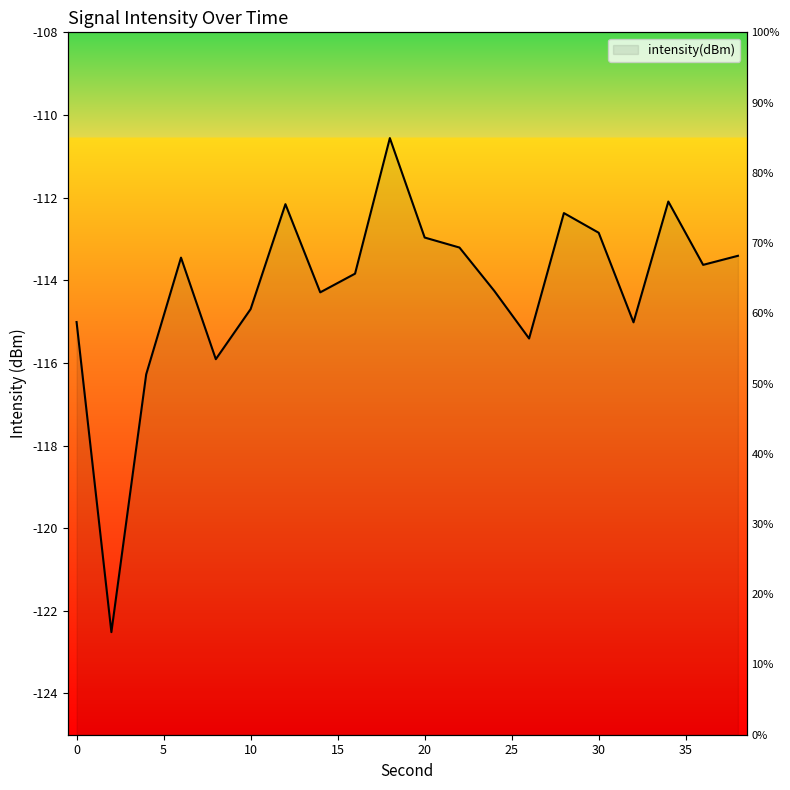

Rank the categories by value from highest to lowest.

18, 34, 12, 28, 30, 20, 22, 38, 6, 36, 16, 24, 14, 10, 0, 32, 26, 8, 4, 2